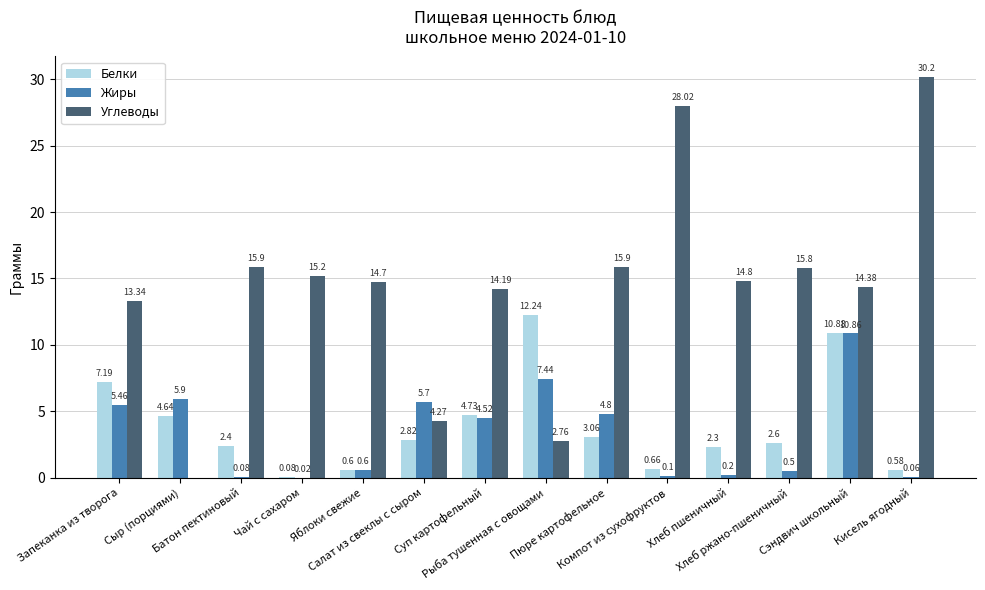

What are all the series names shown in the legend?

Белки, Жиры, Углеводы